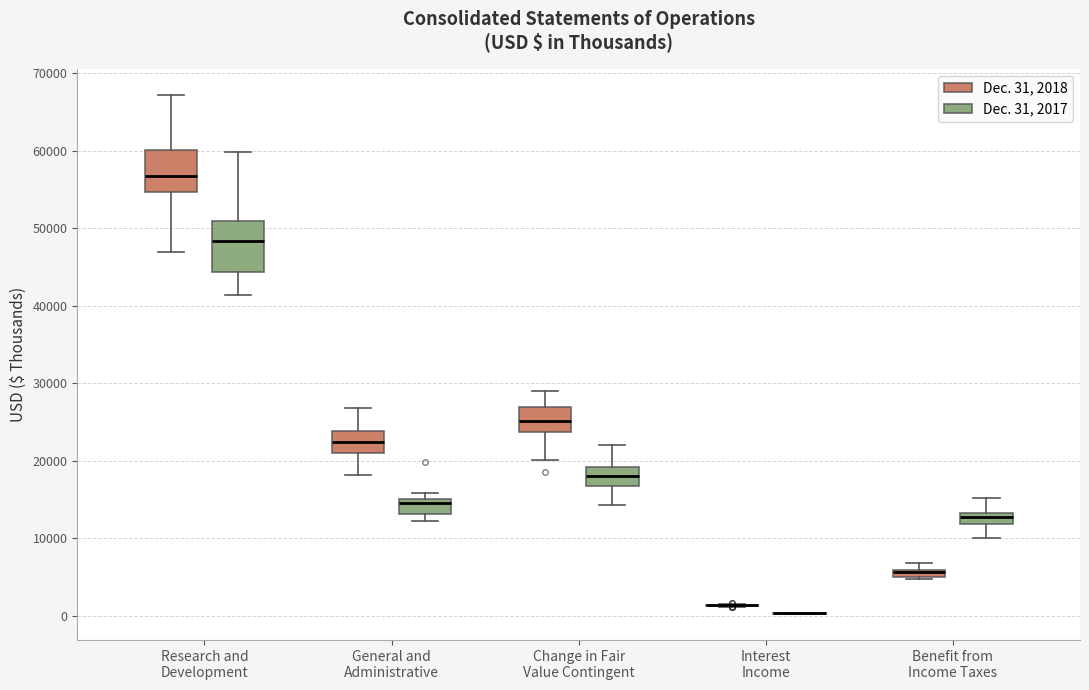

Where is the upper edge of the box for Benefit from Income Taxes (Dec. 31, 2018) on the y-axis? The values are not printed on the chart, so give them approximately, as read against the axis.

6000